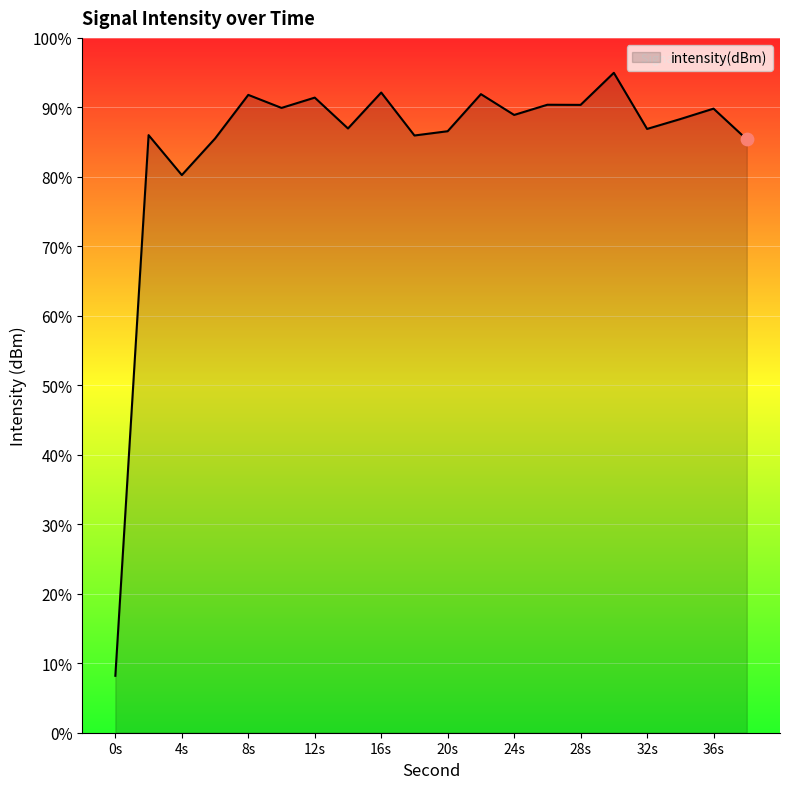

Between 34 and 16, which is larger?

16